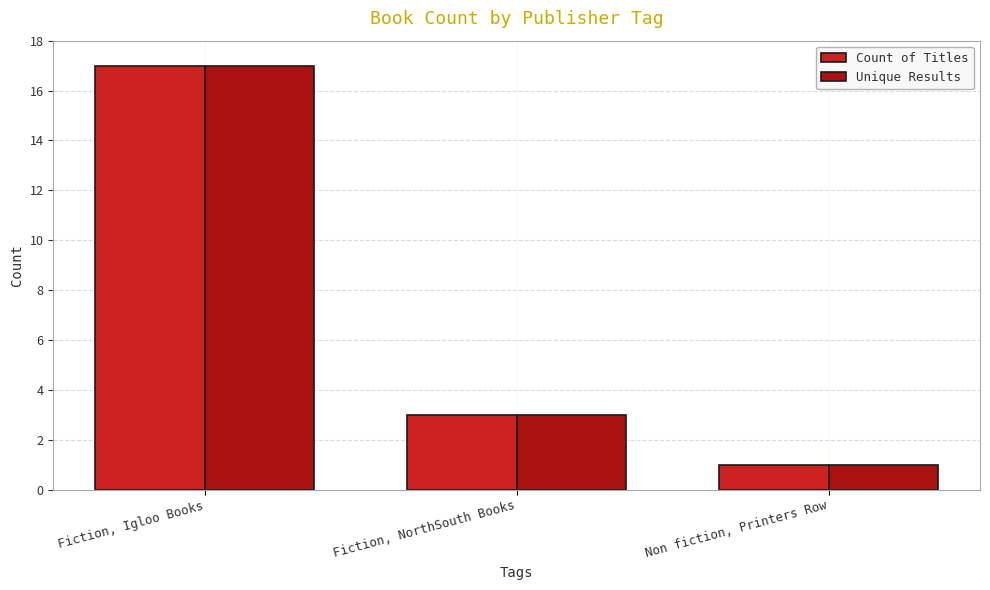

List the labels in order of Count of Titles value, smallest first.

Non fiction, Printers Row, Fiction, NorthSouth Books, Fiction, Igloo Books